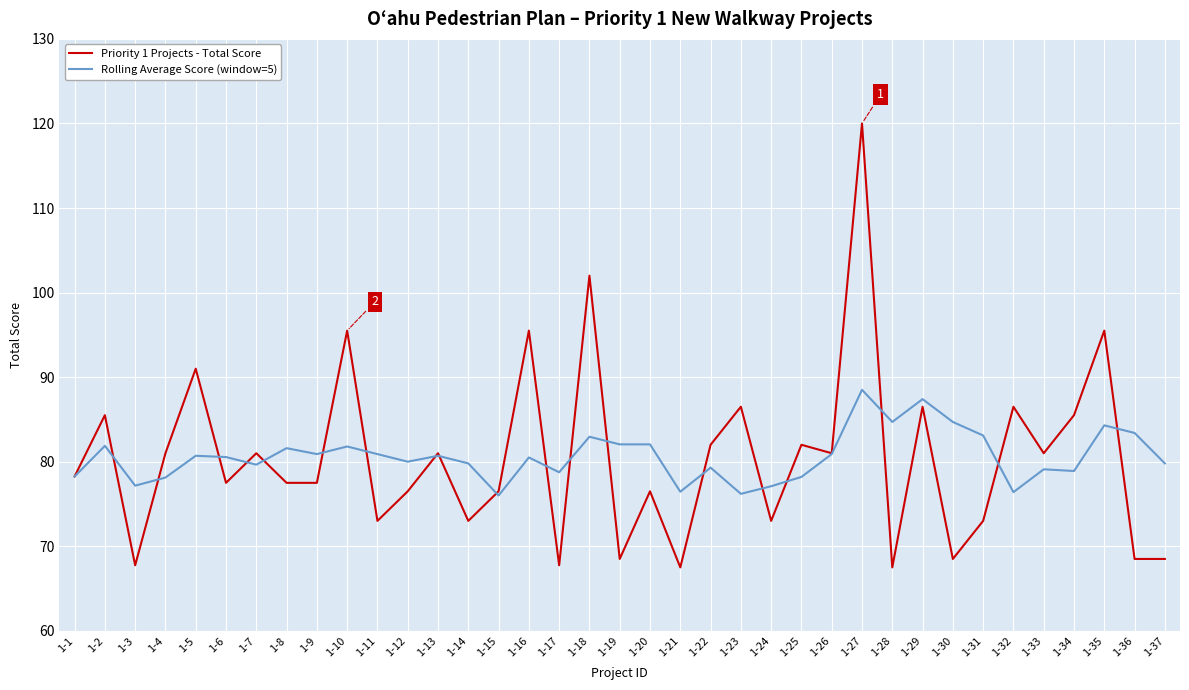

True or false: Priority 1 Projects - Total Score has more than 0 points higher than both neighbors.

True